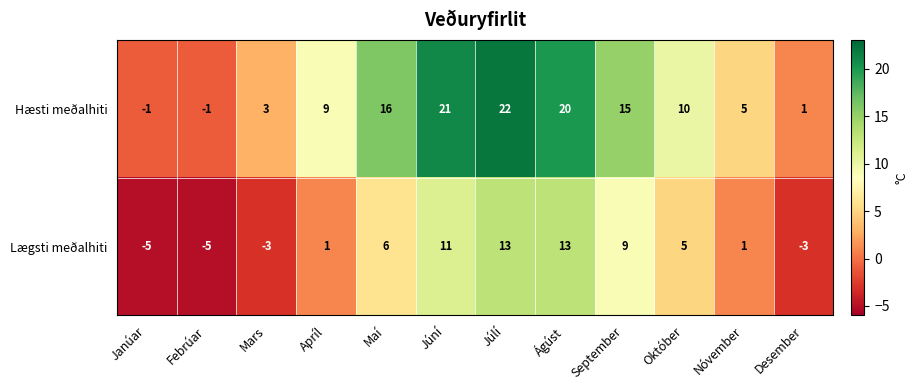

How many values in the Hæsti meðalhiti series are below 10?

6